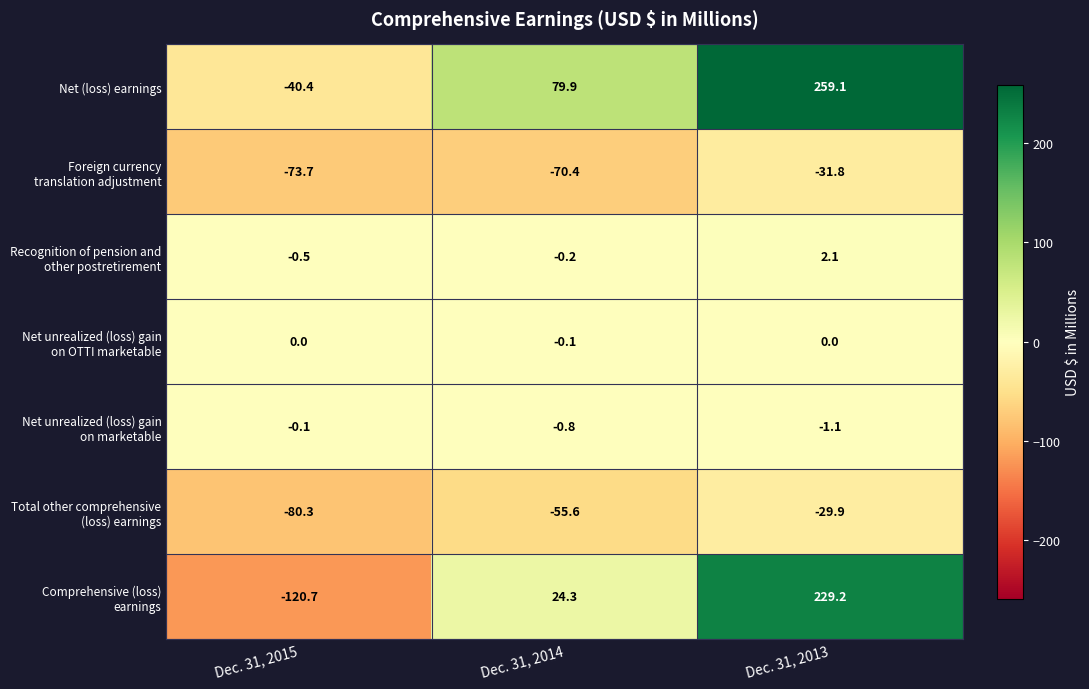

What is the smallest value displayed?

-120.7